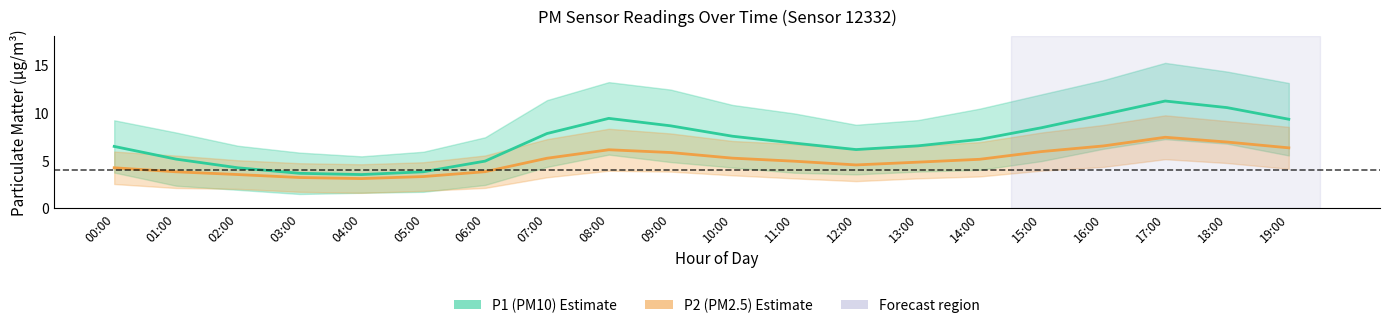

At 16:00, list the series in order from smallest to largest.

P2 (PM2.5), P1 (PM10)